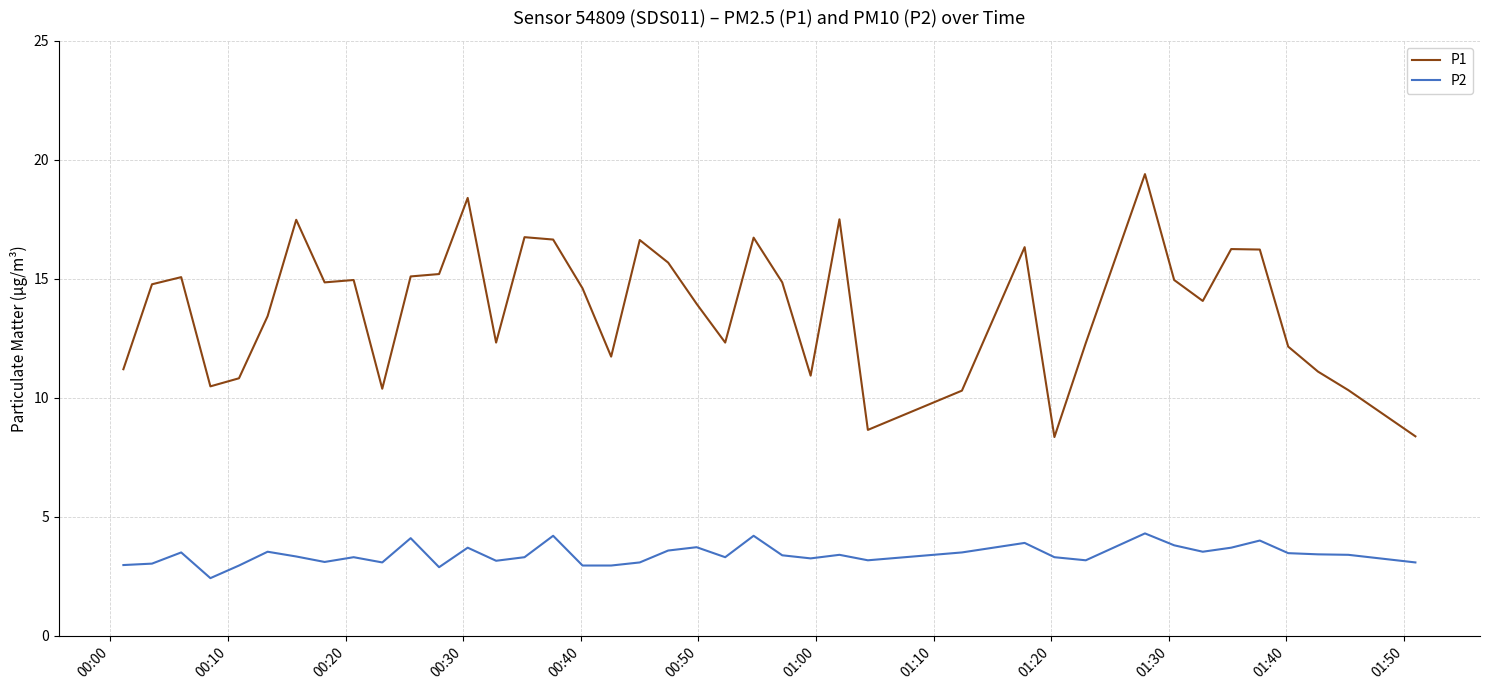

List the series in order of their overall mean, highest first.

P1, P2